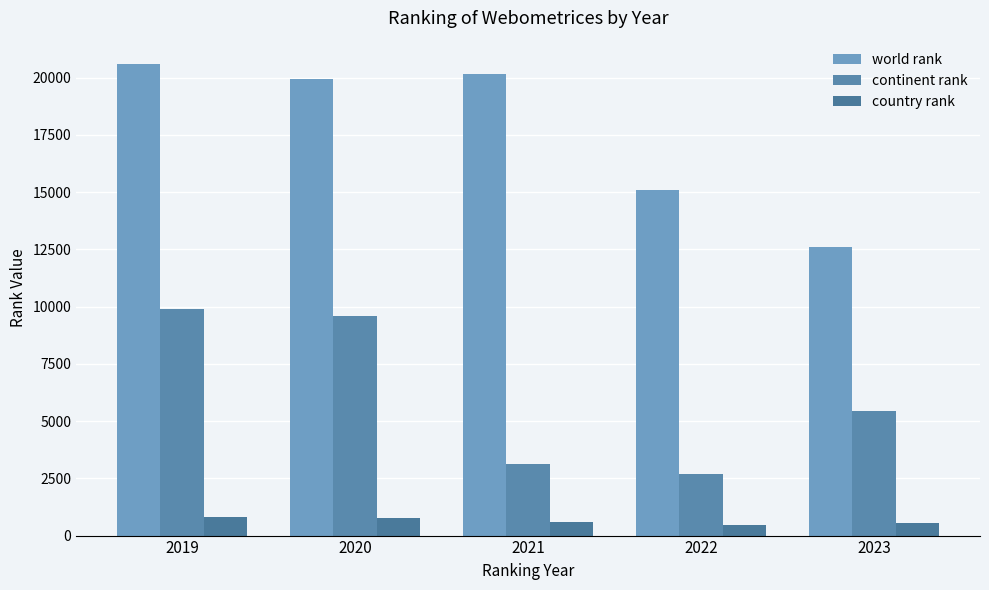

The value of continent rank at 2022 is 2699. True or false?

True